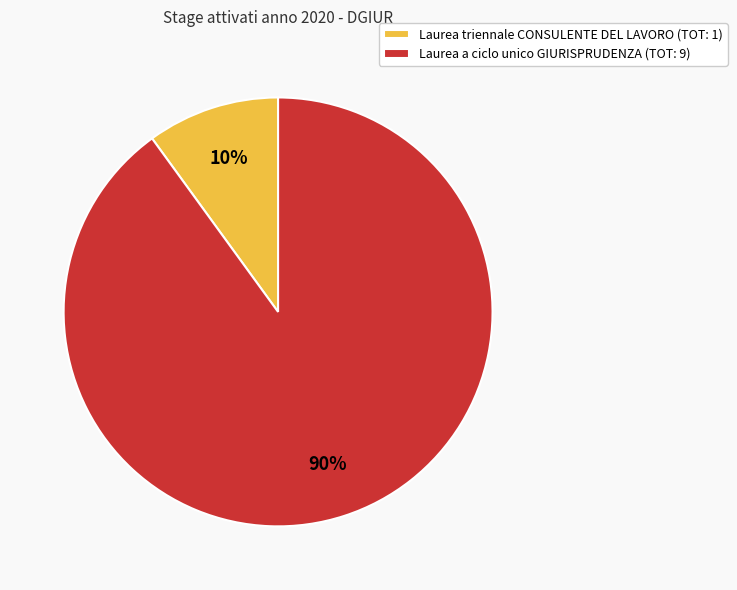

True or false: Laurea triennale CONSULENTE DEL LAVORO accounts for 10% of the total.

True